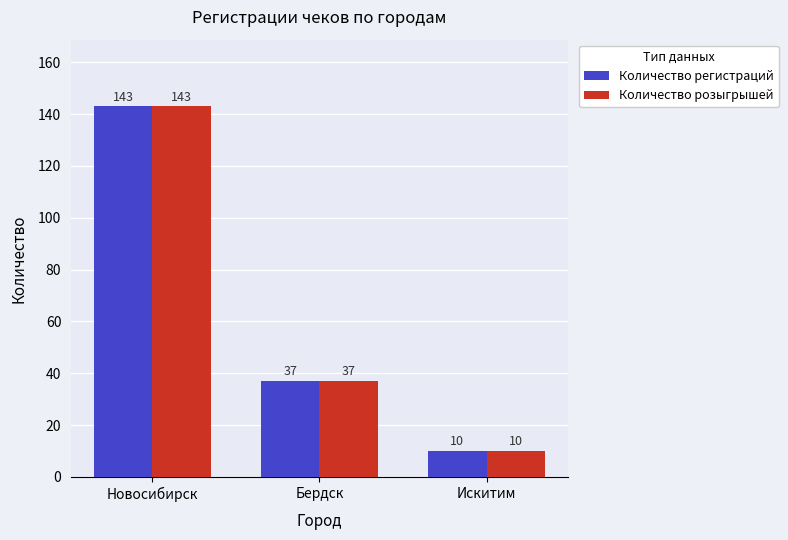

At which category is the sum across all series the highest?

Новосибирск